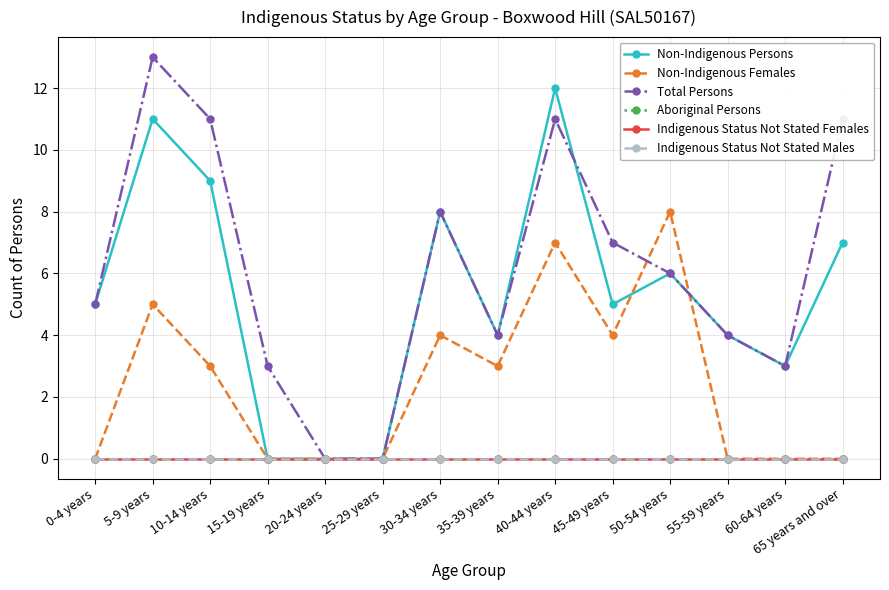

At which category does Non-Indigenous Females reach its first local valley?

35-39 years